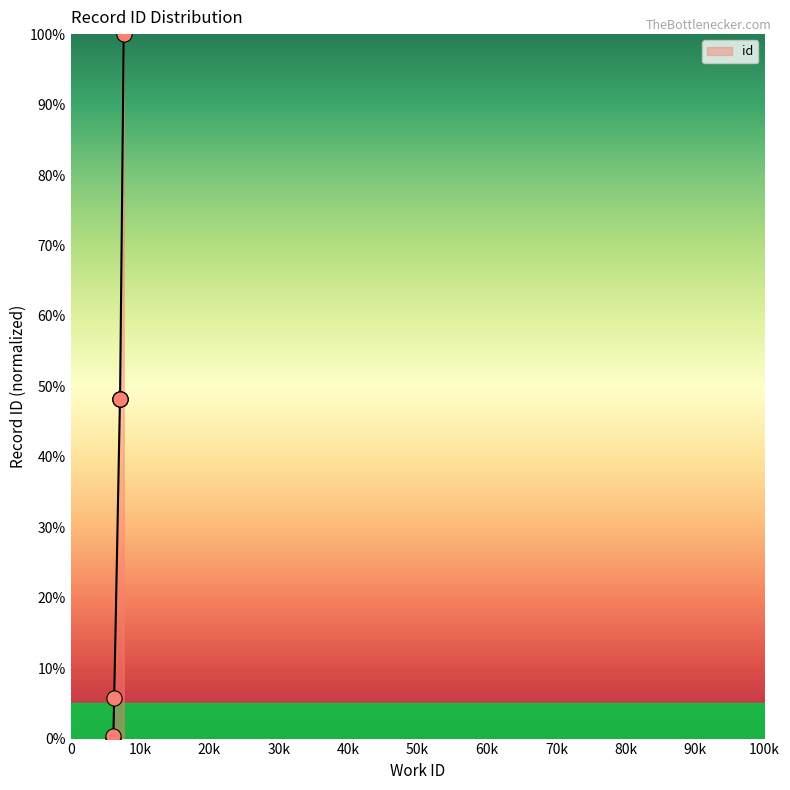

What is the ratio of the value at 7120 to the value at 6280?

8.4